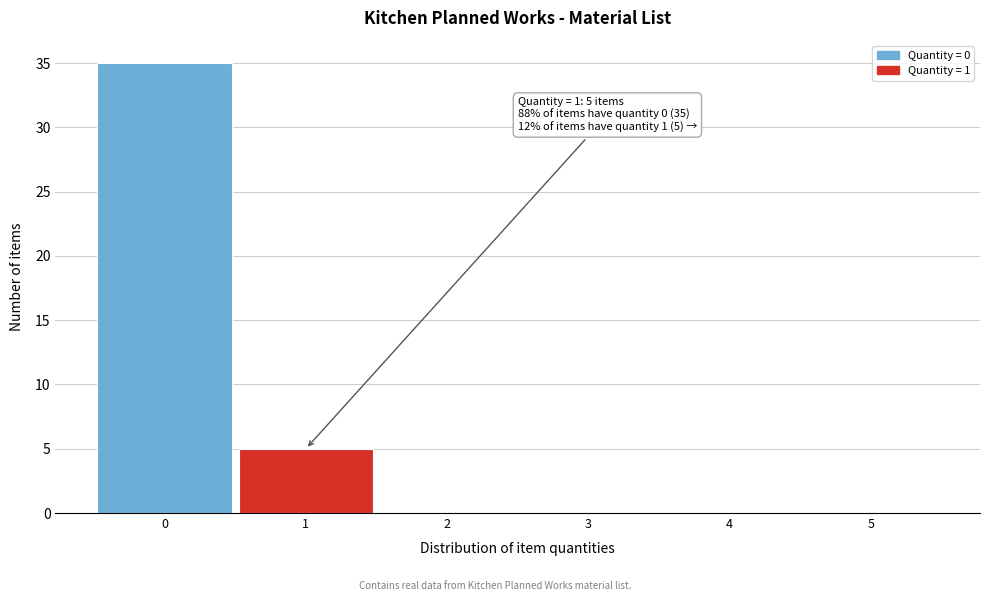

Which range on the x-axis has the tallest bar?

-0.5 to 0.5